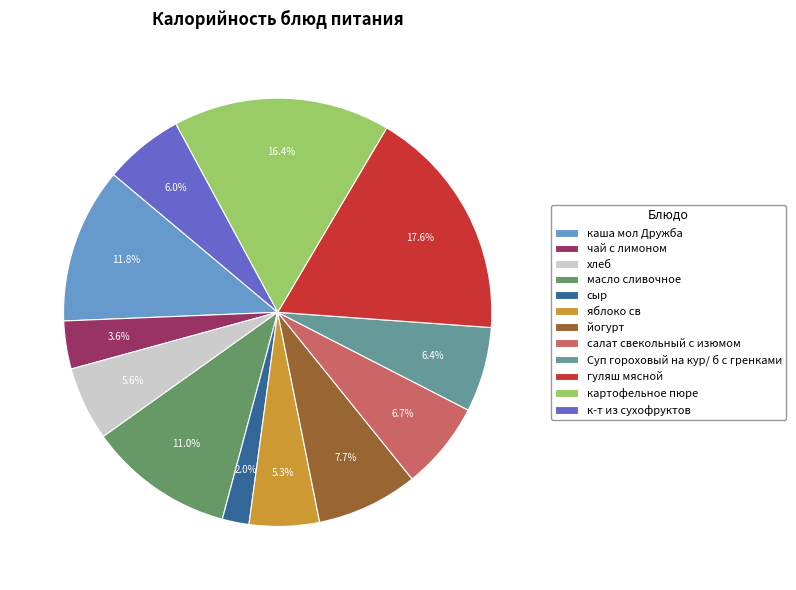

Is there any slice that represents more than half of the pie?

No